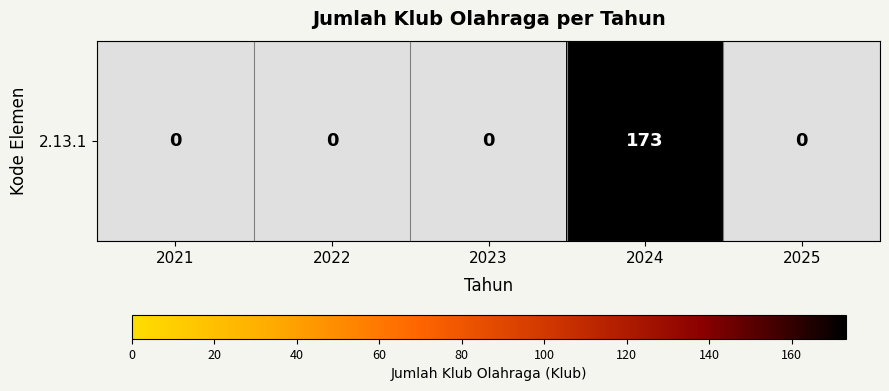

At which label is the value closest to 0?

2021